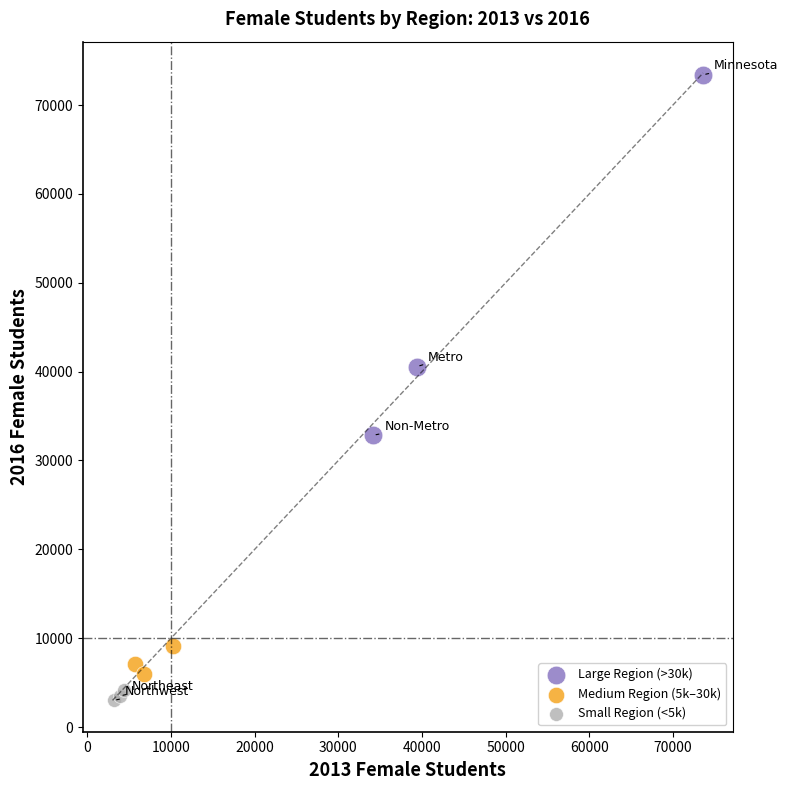

Which series has the widest spread of Y values?

Large Region (>30k)